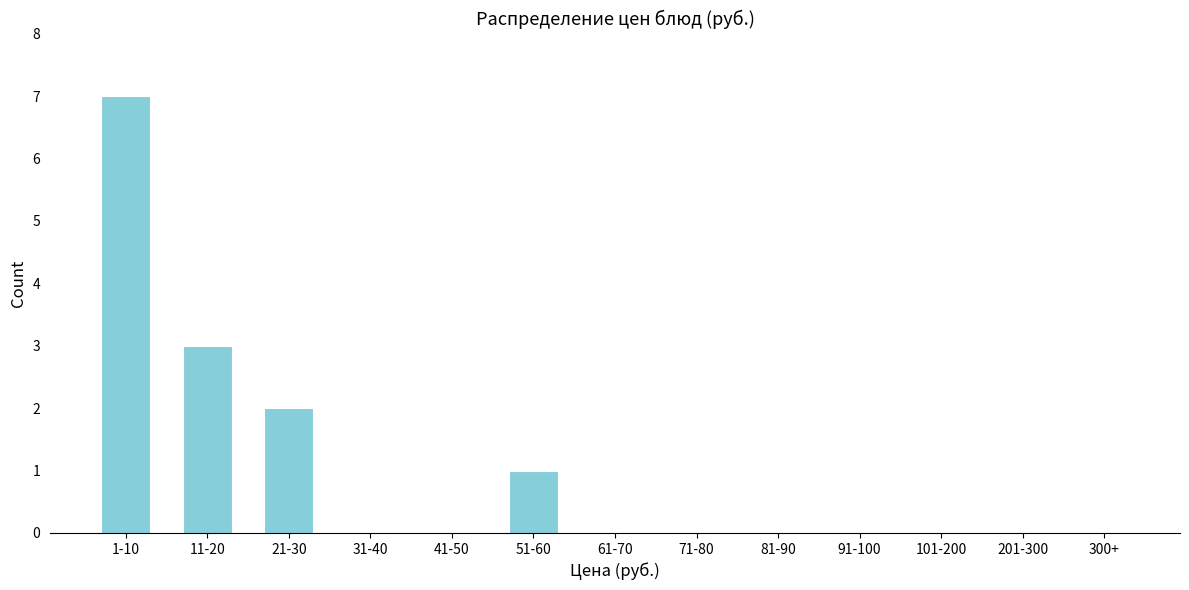

Reading left to right, what are all the values shown in this chart?

1-10=7	11-20=3	21-30=2	31-40=0	41-50=0	51-60=1	61-70=0	71-80=0	81-90=0	91-100=0	101-200=0	201-300=0	300+=0